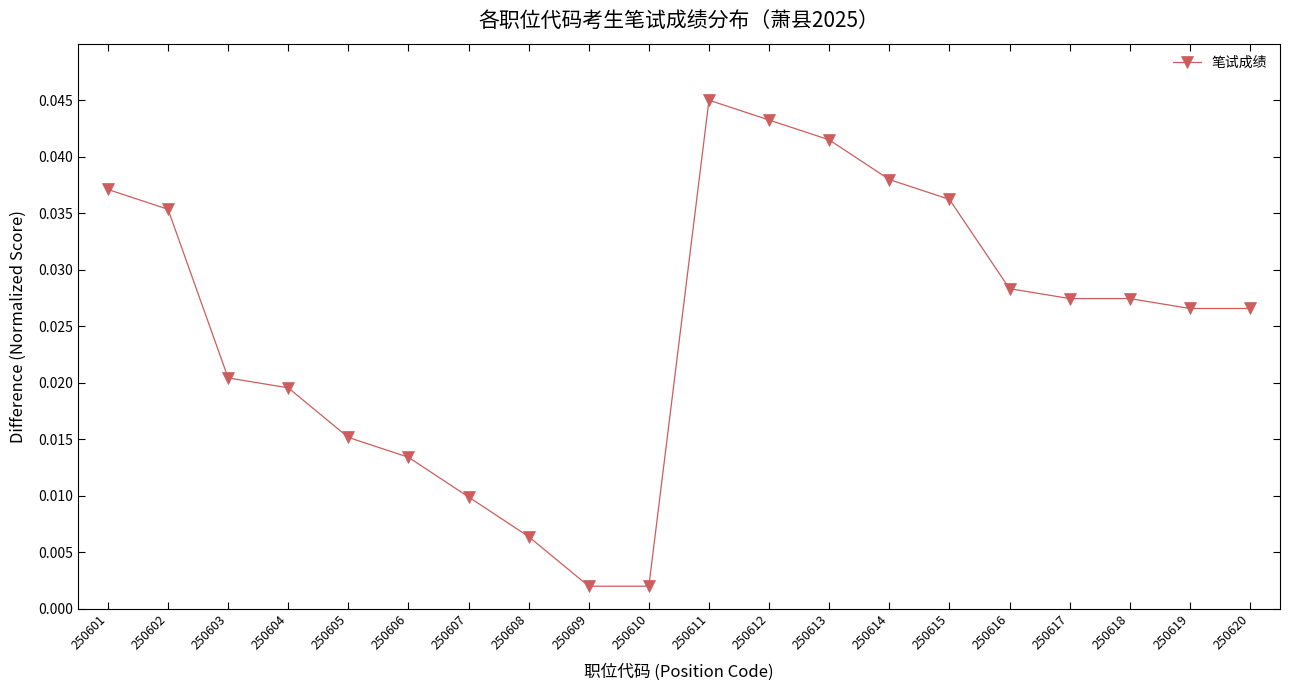

Is this an area chart (filled region under the line)?

No